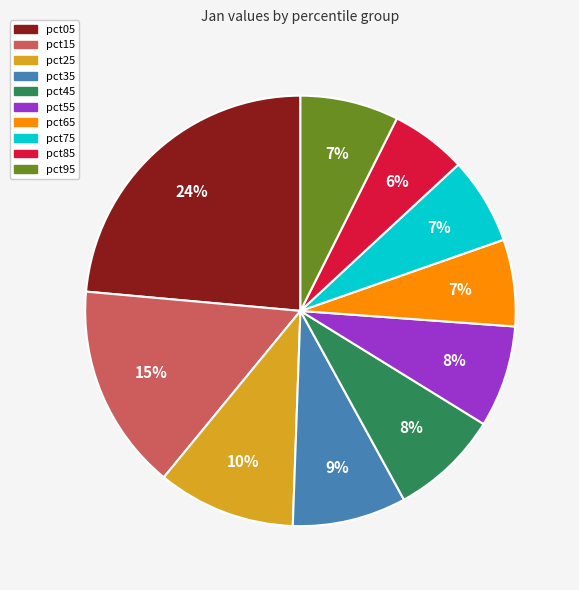

Is it true that pct25 is 1% of the pie?

False